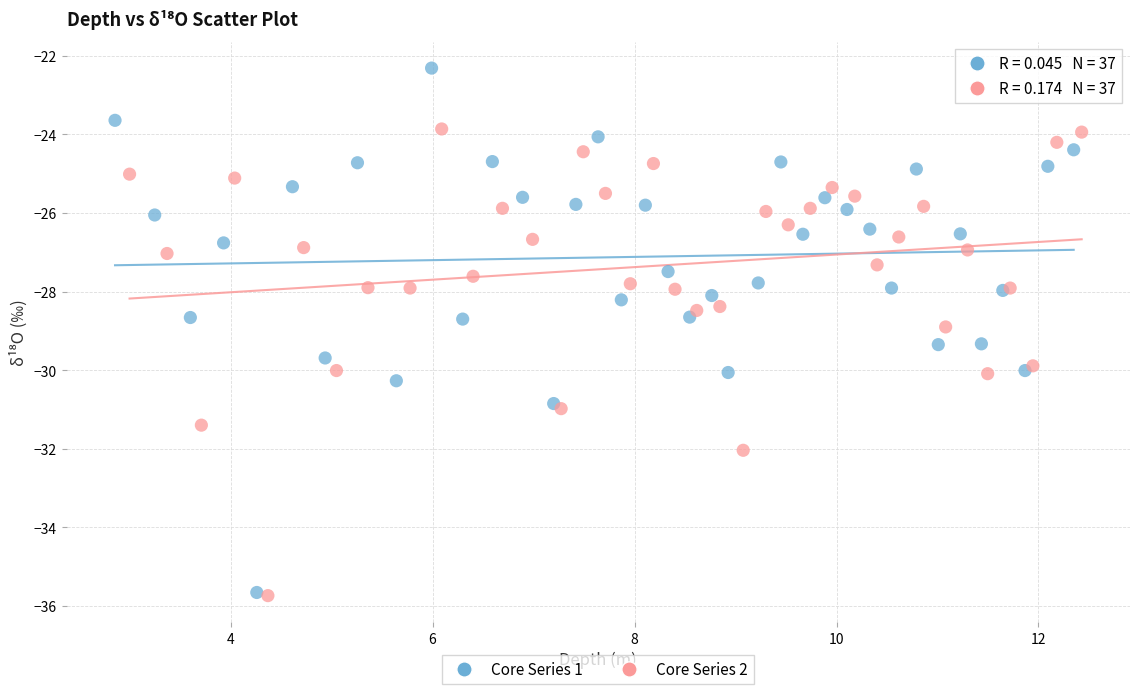

Which series has the widest spread of Y values?

Core Series 1